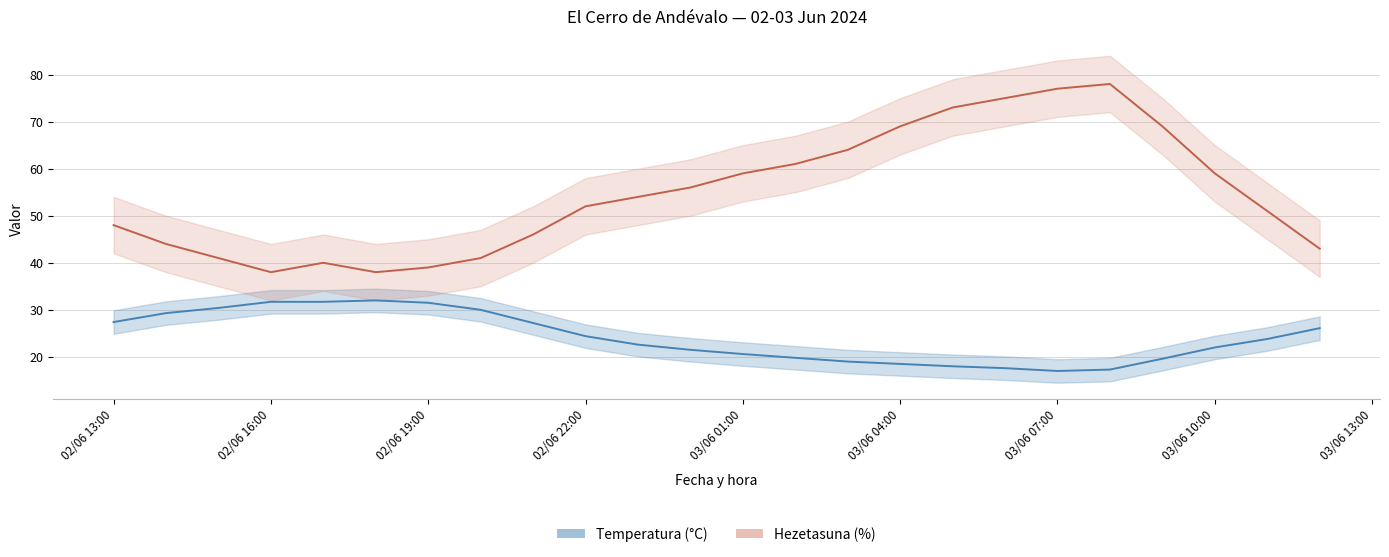

True or false: Temperatura (°C) and Hezetasuna (%) intersect in this chart.

False